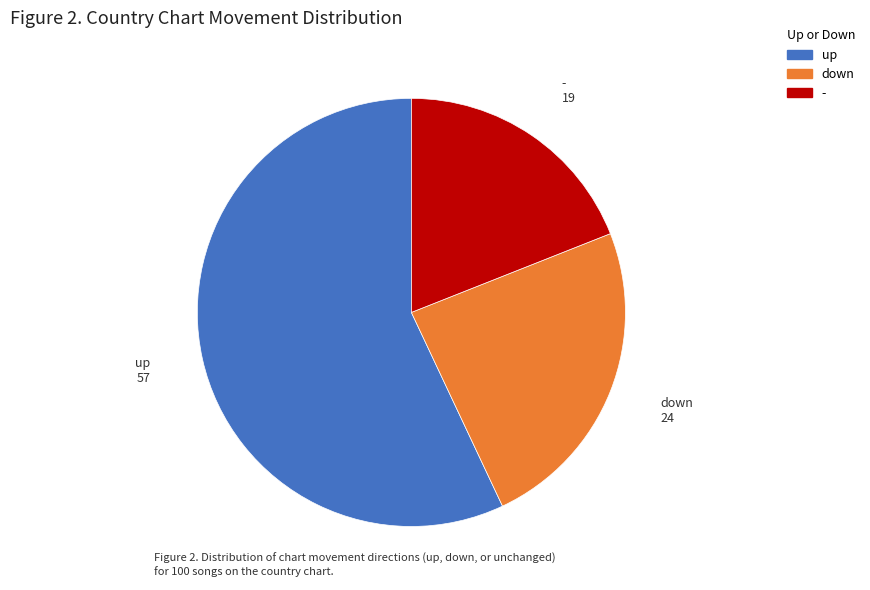

Rank the categories by value from highest to lowest.

up, down, -